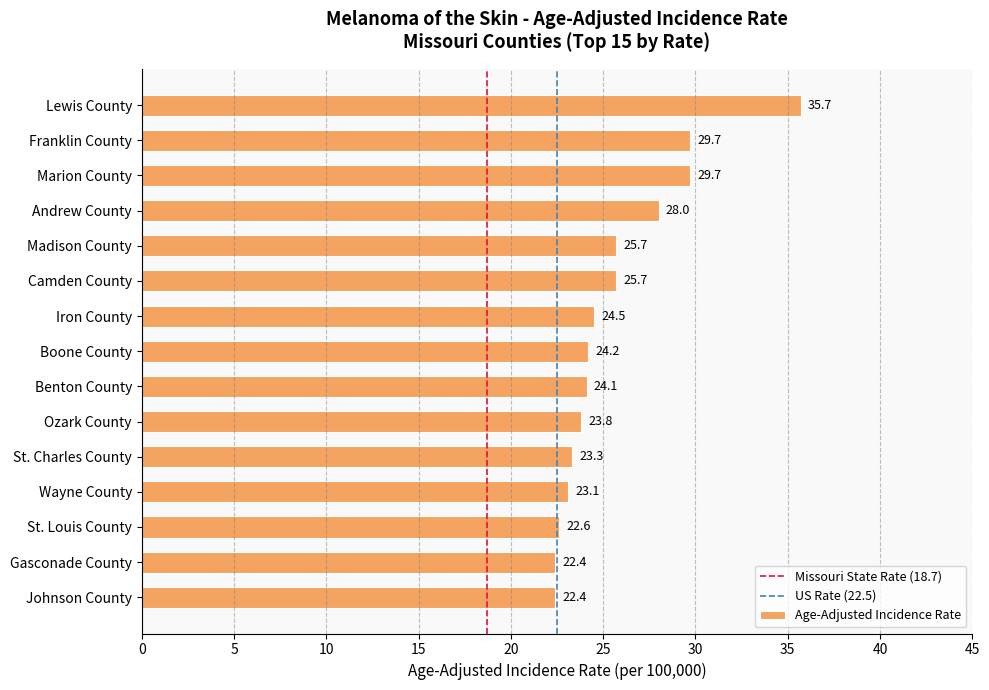

What value does the data have at Ozark County?

23.8